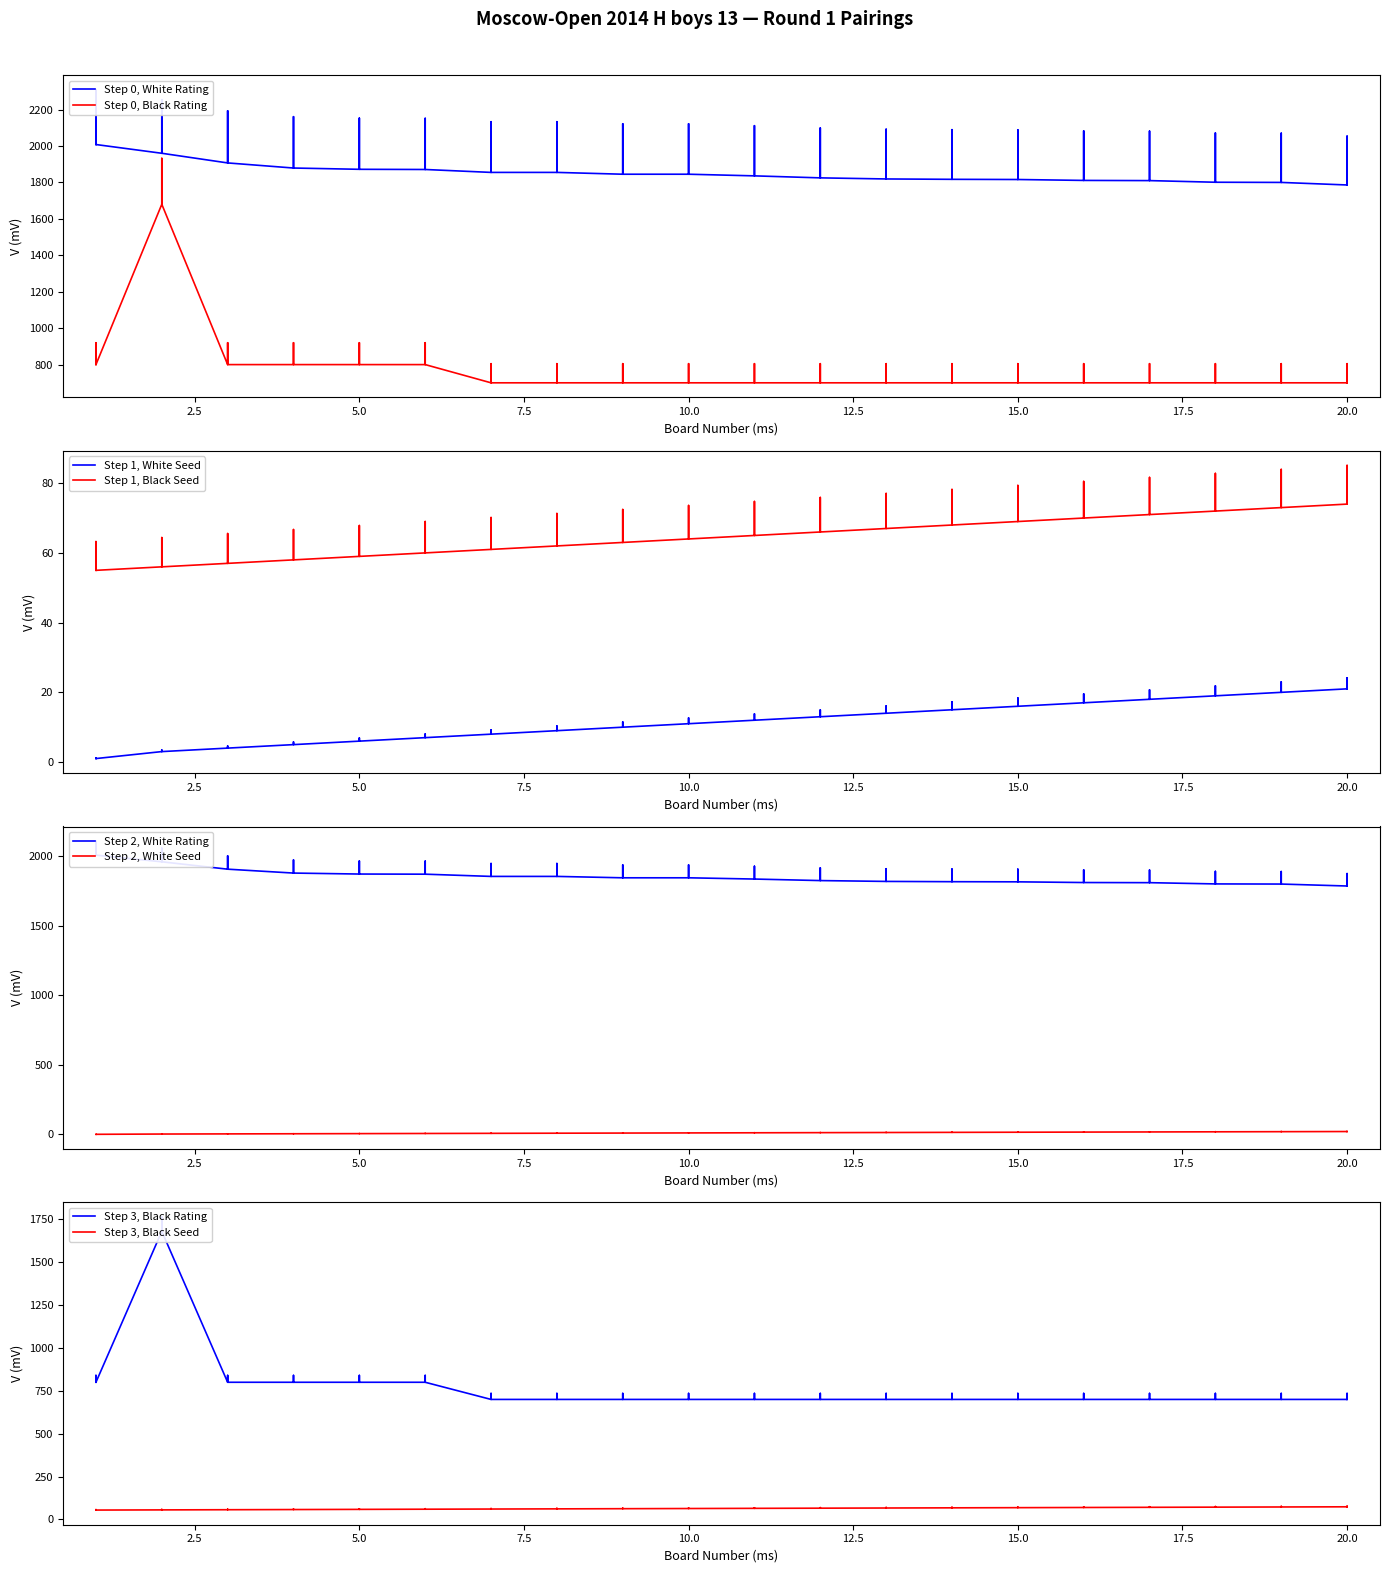

Does the chart display data point markers on the line(s)?

No